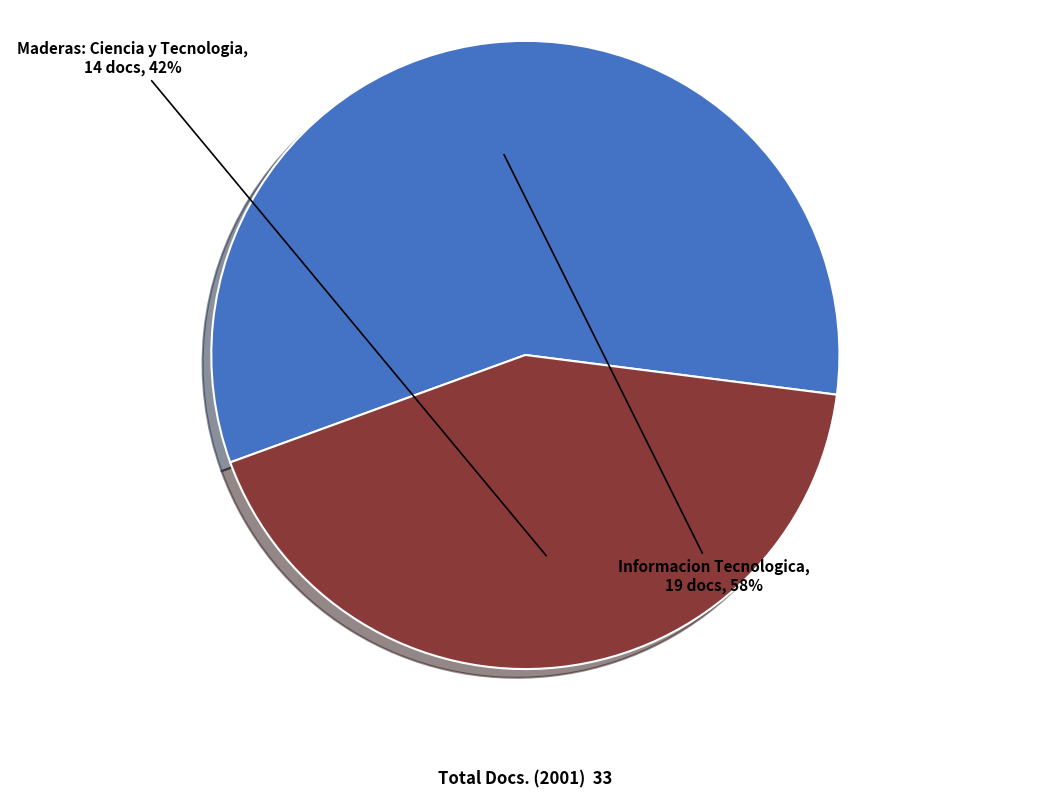

Which has a higher value, Maderas: Ciencia y Tecnologia or Informacion Tecnologica?

Informacion Tecnologica